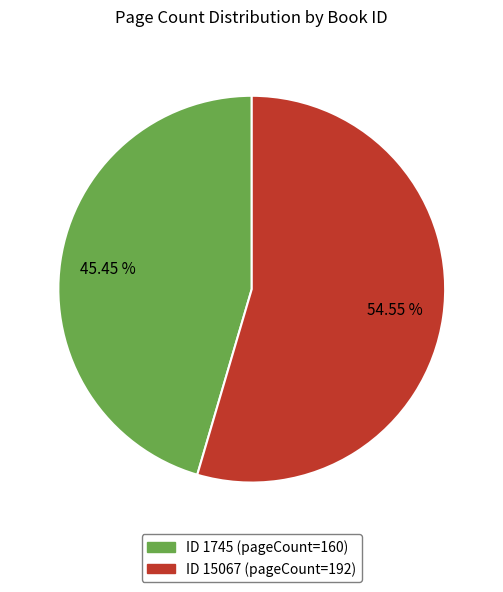

Is there any slice that represents more than half of the pie?

Yes